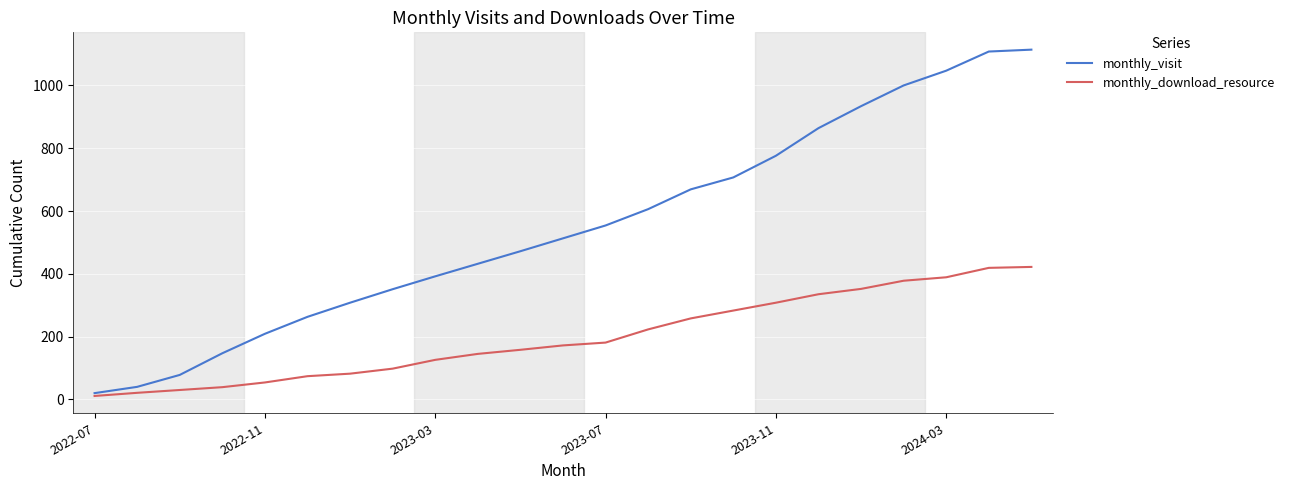

What is the sum of all monthly_download_resource values?

4558